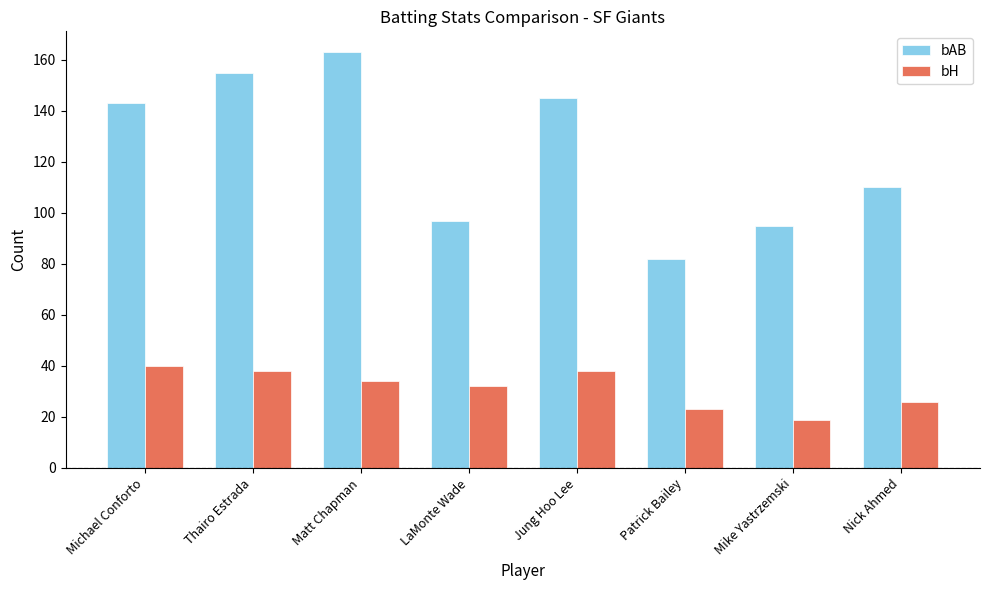

Is it true that bAB equals 163 at Matt Chapman?

True